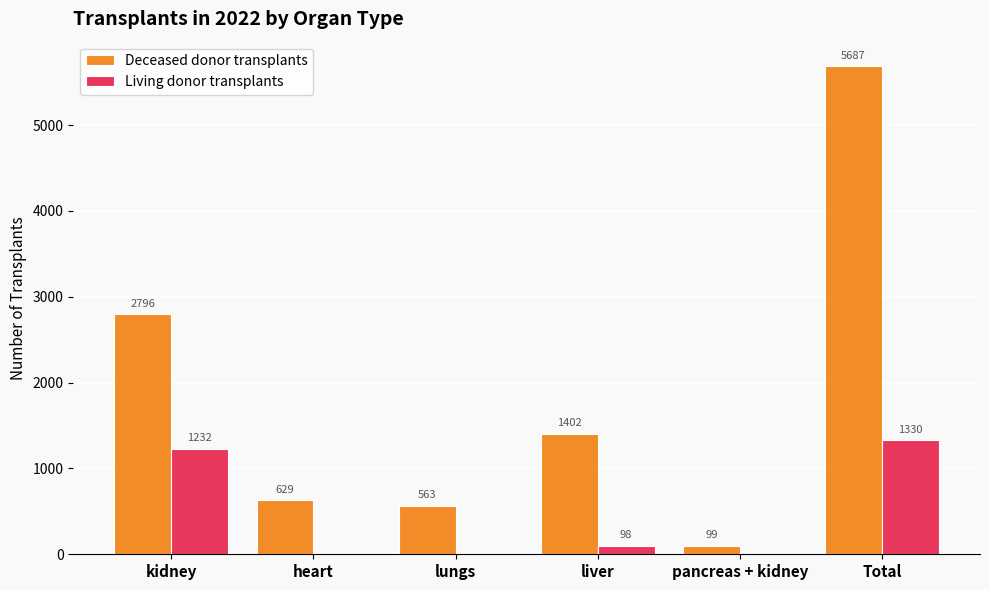

What is the average value of the Deceased donor transplants series?

1863